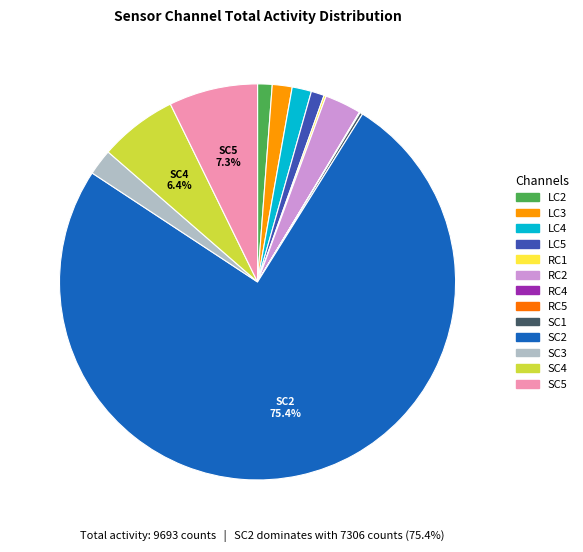

Does any single category account for the majority?

Yes